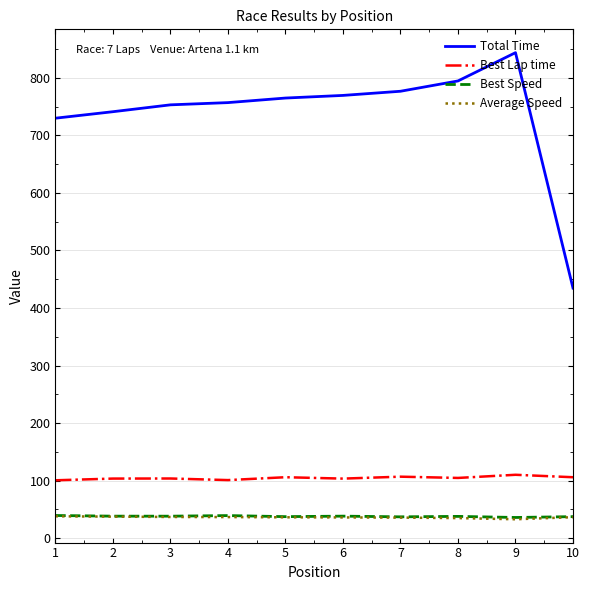

True or false: Best Lap time and Total Time intersect in this chart.

False